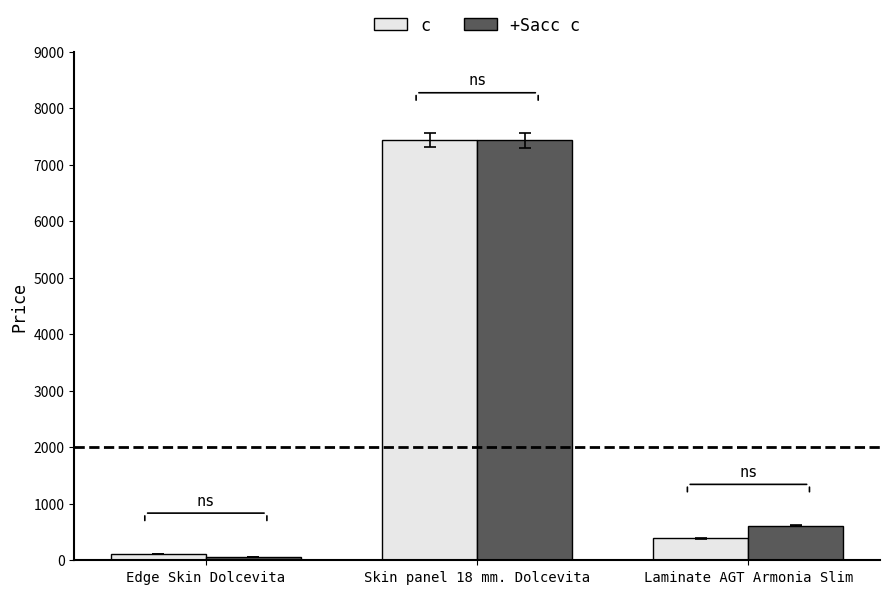

Is the value of c at Skin panel 18 mm. Dolcevita greater than the value of +Sacc c at Laminate AGT Armonia Slim?

Yes